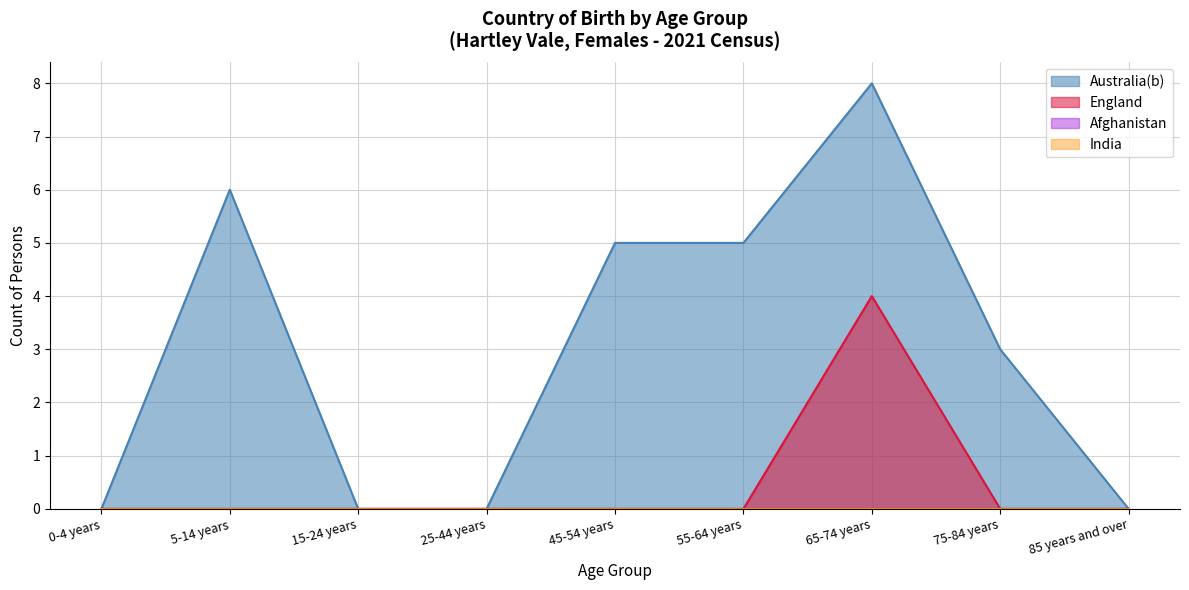

True or false: Australia(b) has a value of 6 at 5-14 years.

True